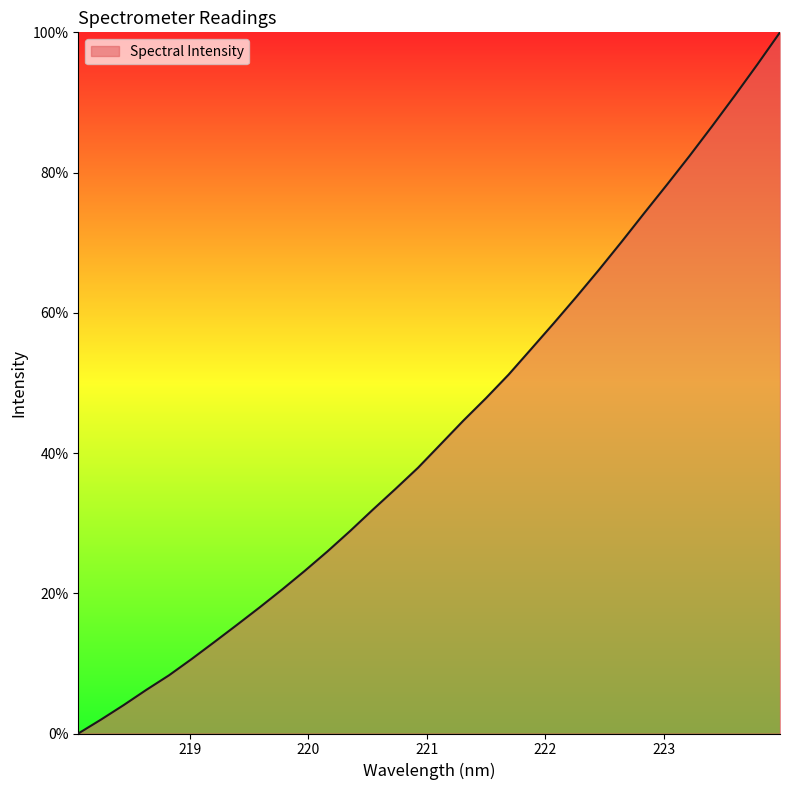

What is the average value?

43.3